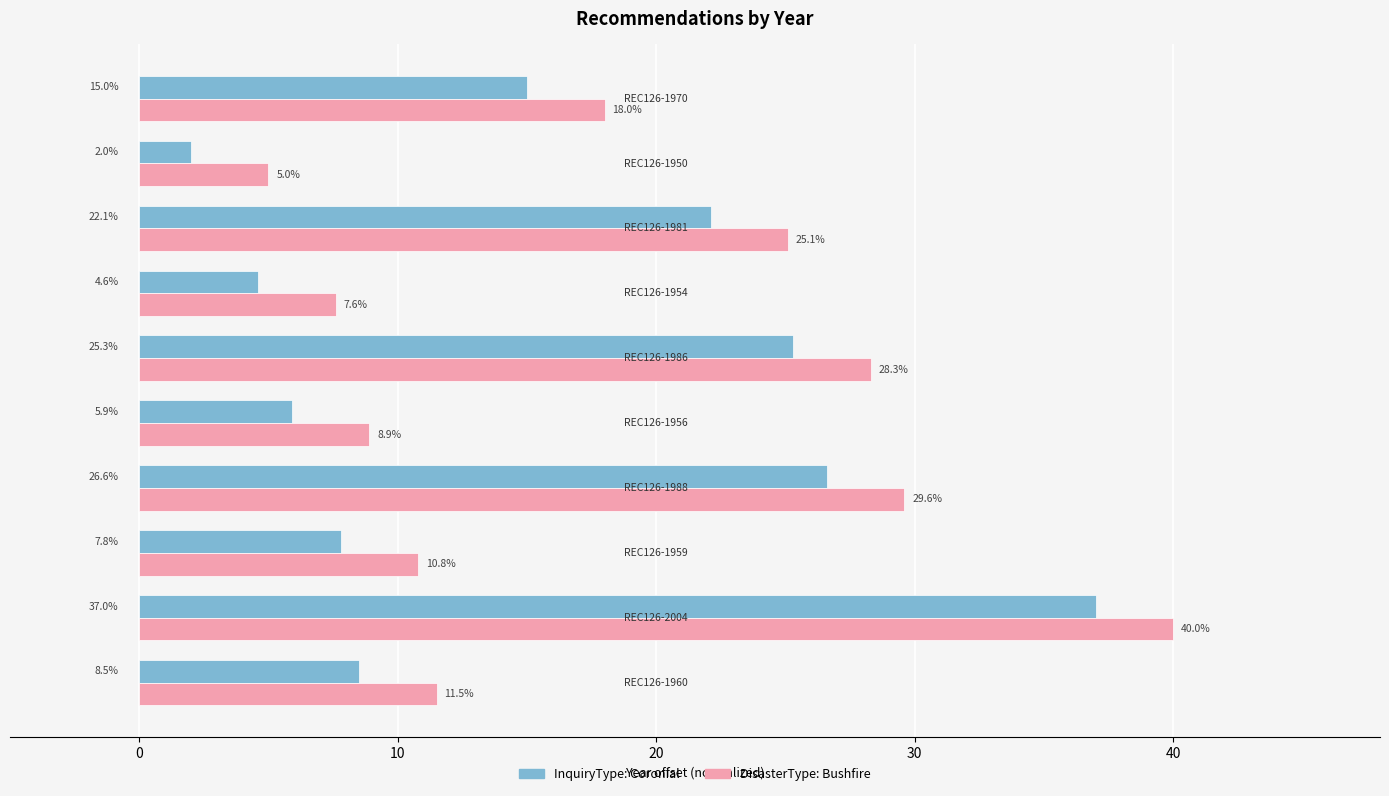

What is the maximum value for DisasterType: Bushfire?

40.0